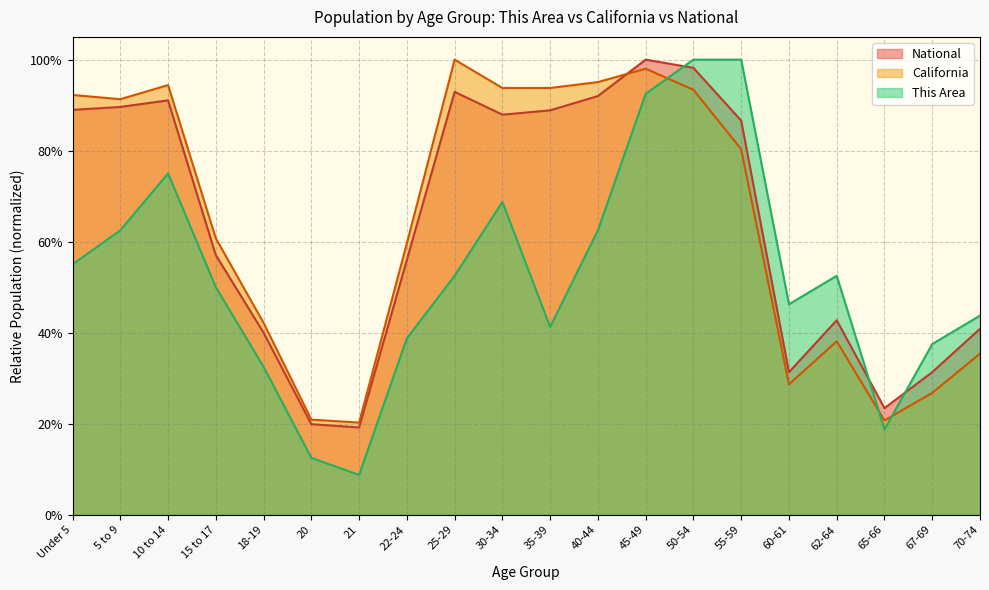

What is the minimum value shown in the chart?

0.1